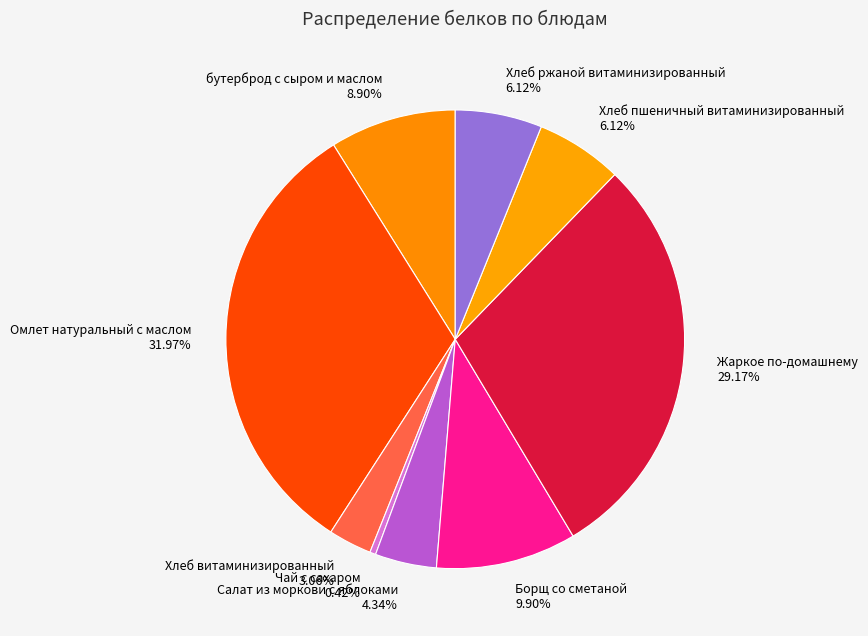

Is there a majority slice in this chart?

No